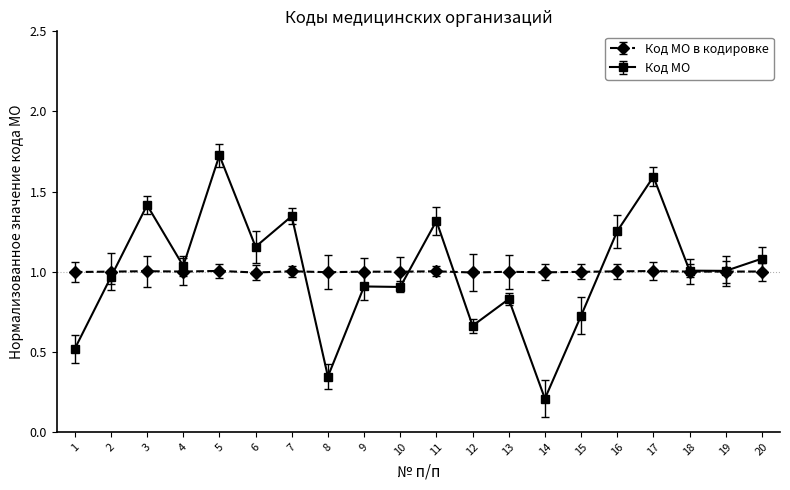

List the series in order of their peak value, lowest first.

Код МО в кодировке, Код МО